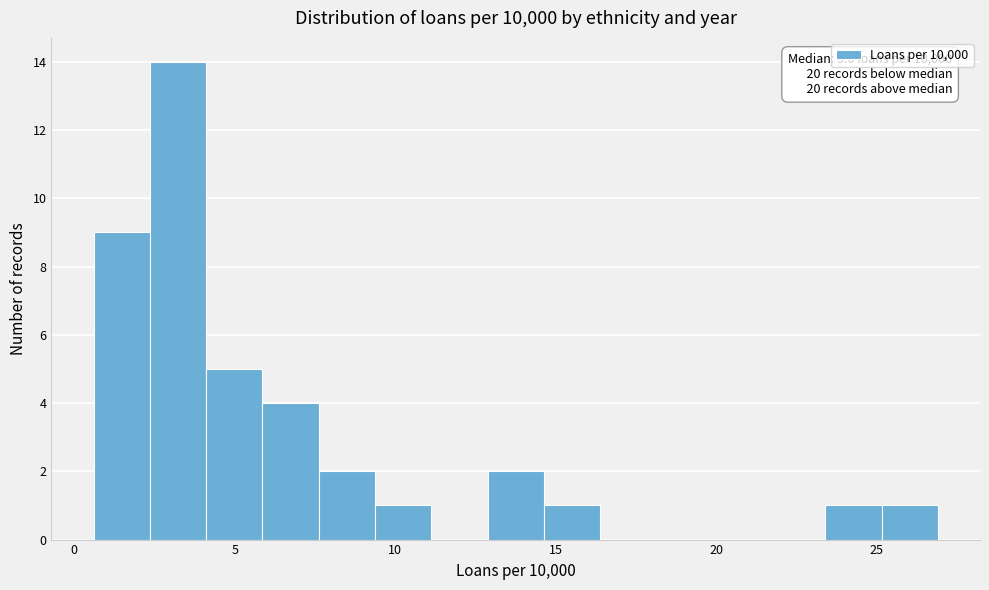

Around what value on the x-axis is the tallest bar? Give the approximate position of its centre, as read against the axis.

3.0